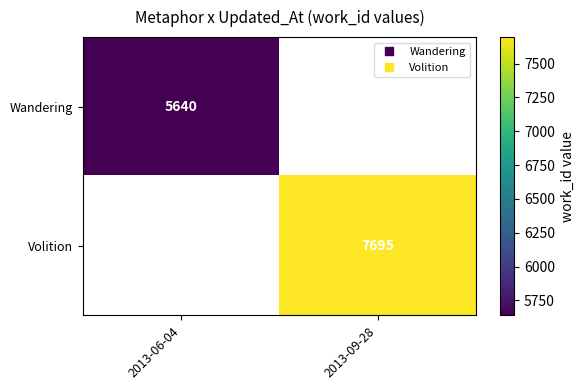

Rank the series by their average value, from lowest to highest.

Wandering, Volition